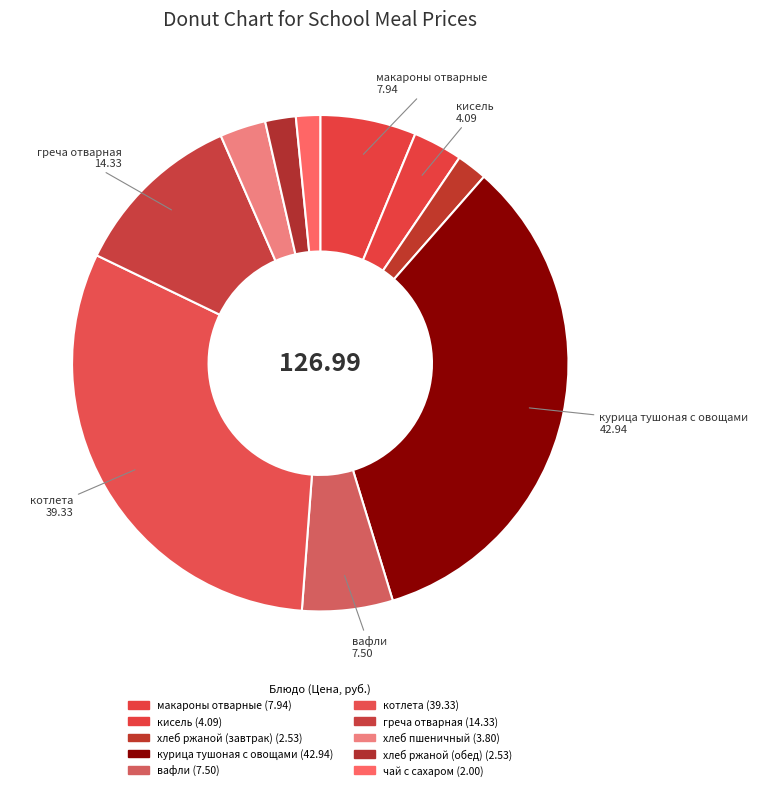

What percentage is the хлеб ржаной (завтрак) slice, to the nearest percent?

2%